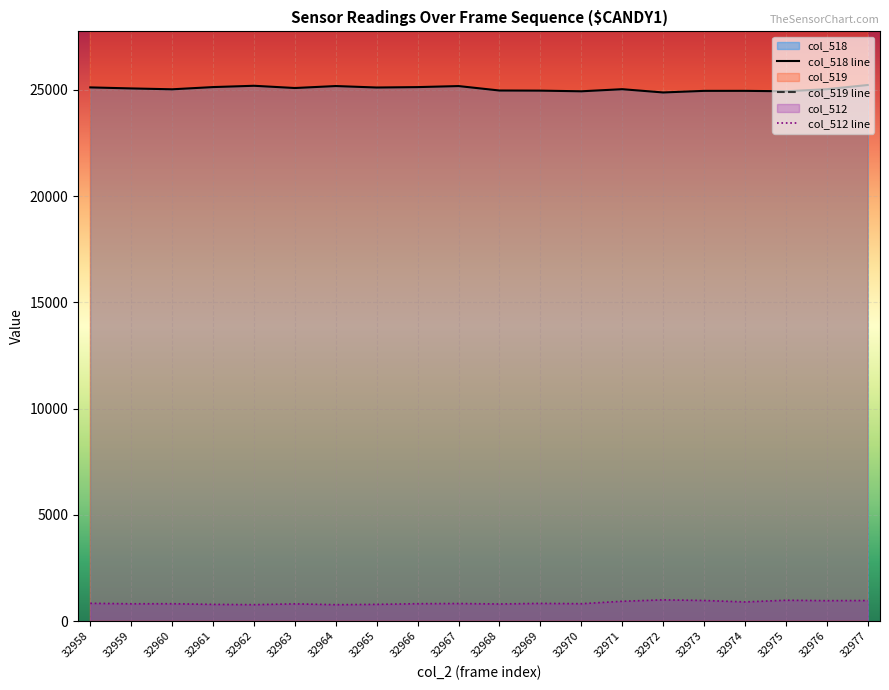

True or false: col_519 line and col_518 line cross at least once.

False